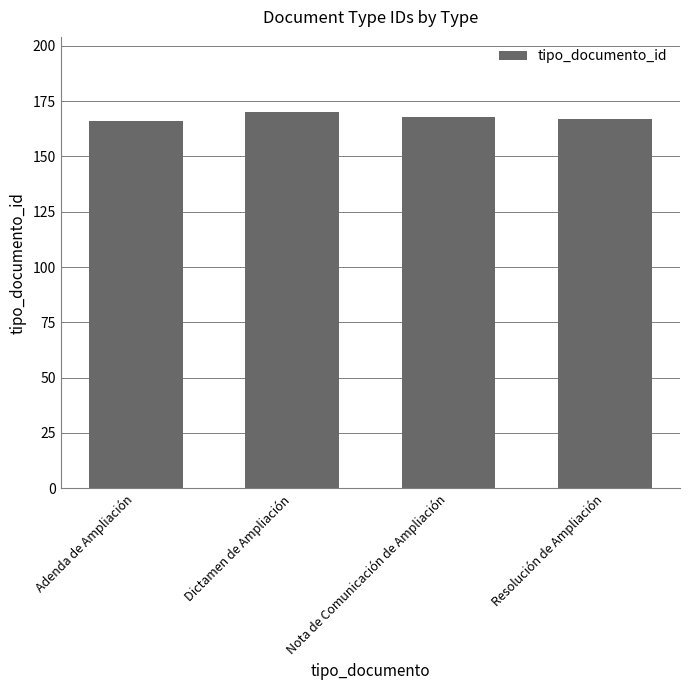

Approximately how many times larger is the value at Nota de Comunicación de Ampliación compared to Adenda de Ampliación?

1.0